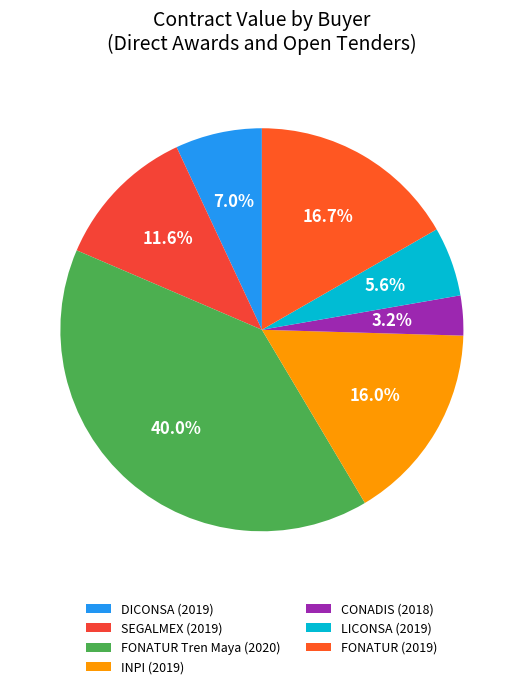

What percentage is the SEGALMEX (2019) slice, to the nearest percent?

12%